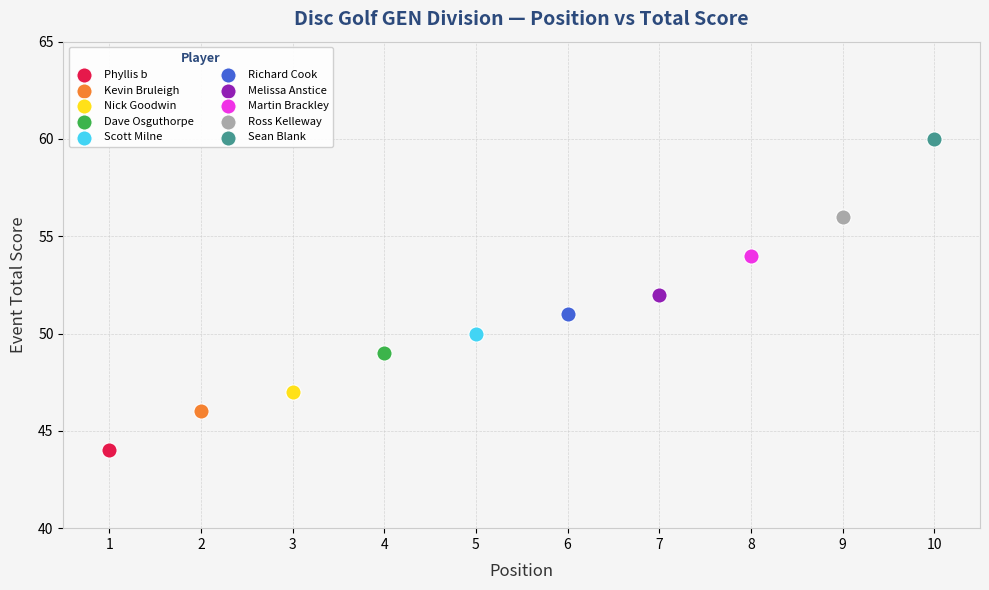

Which series contains the lowest Y value?

Phyllis b